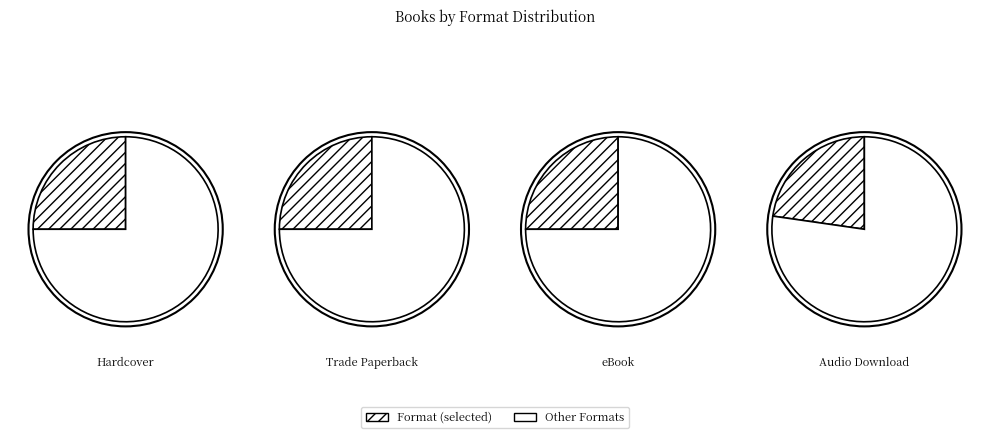

Which category has the biggest portion of the pie?

Hardcover